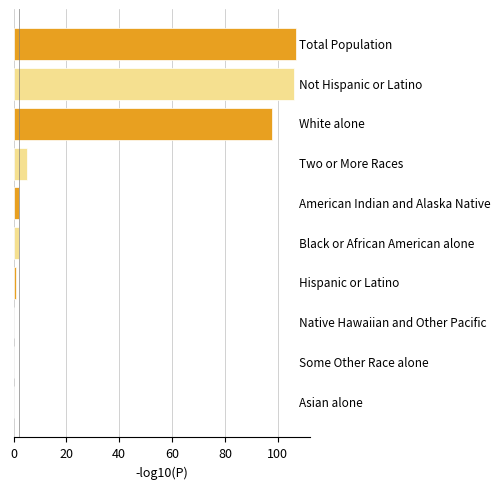

What is the maximum value shown in the chart?

107